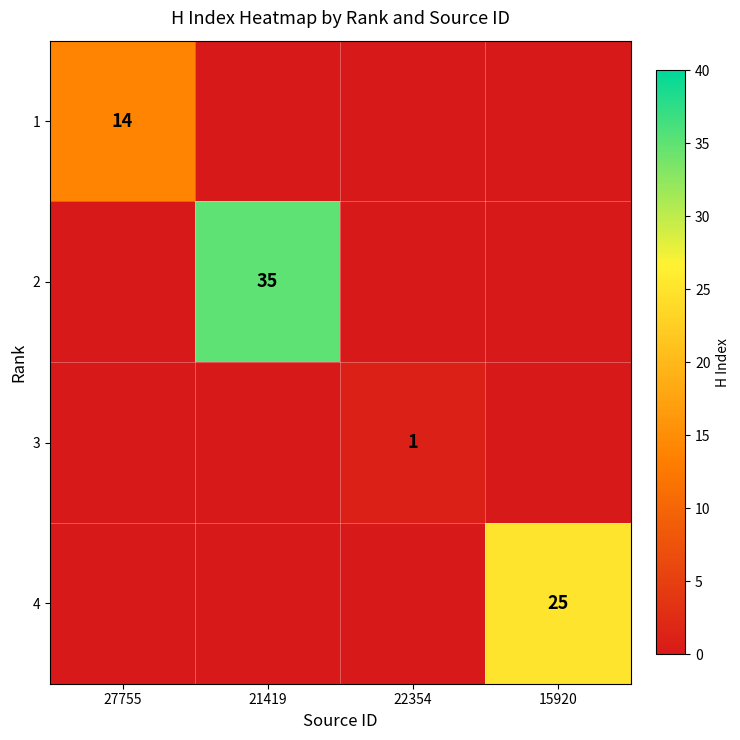

At how many categories does at least one series exceed 12?

3